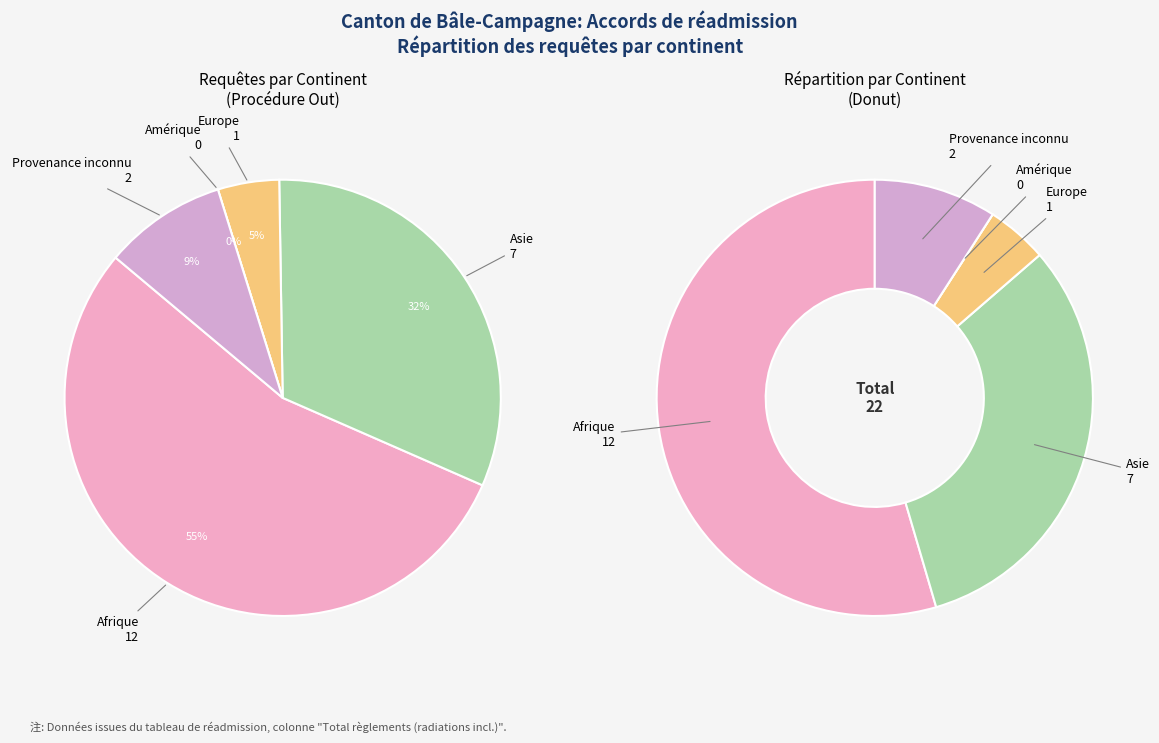

Rank the categories by value from lowest to highest.

Amérique, Europe, Provenance inconnu, Asie, Afrique